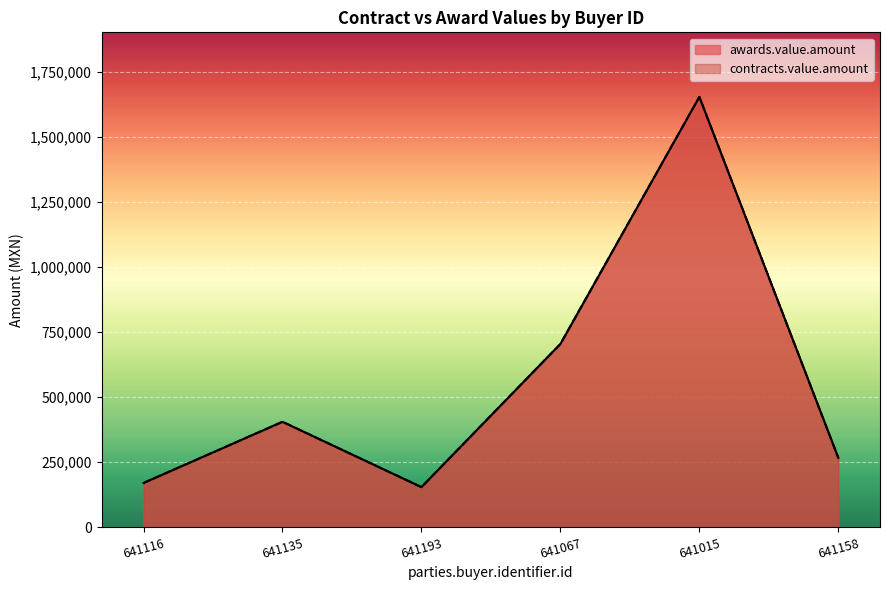

How many lines are shown in the chart?

2